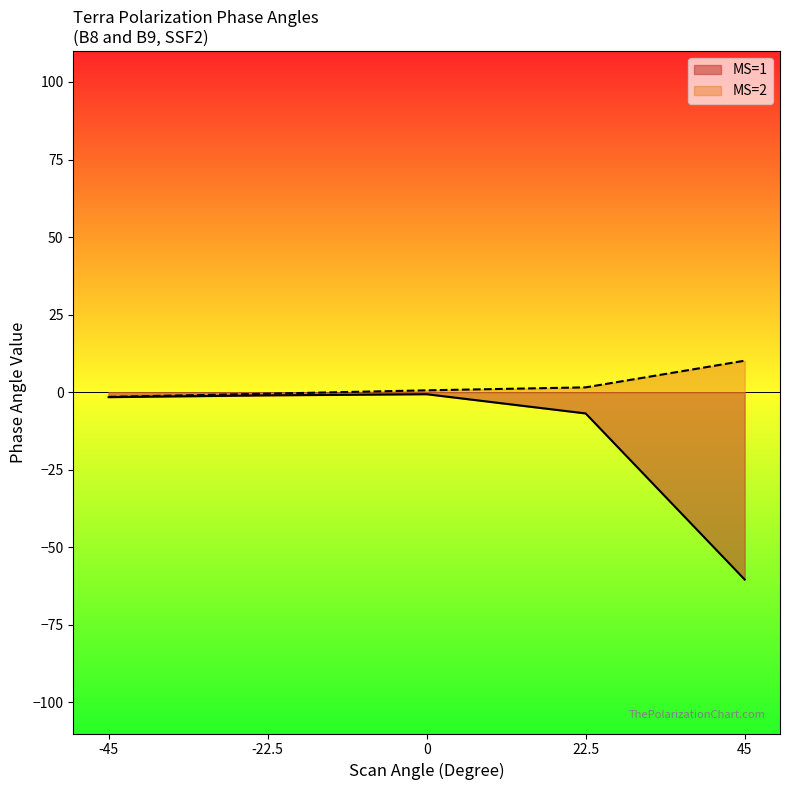

Rank the series by their average value, from lowest to highest.

MS=1, MS=2